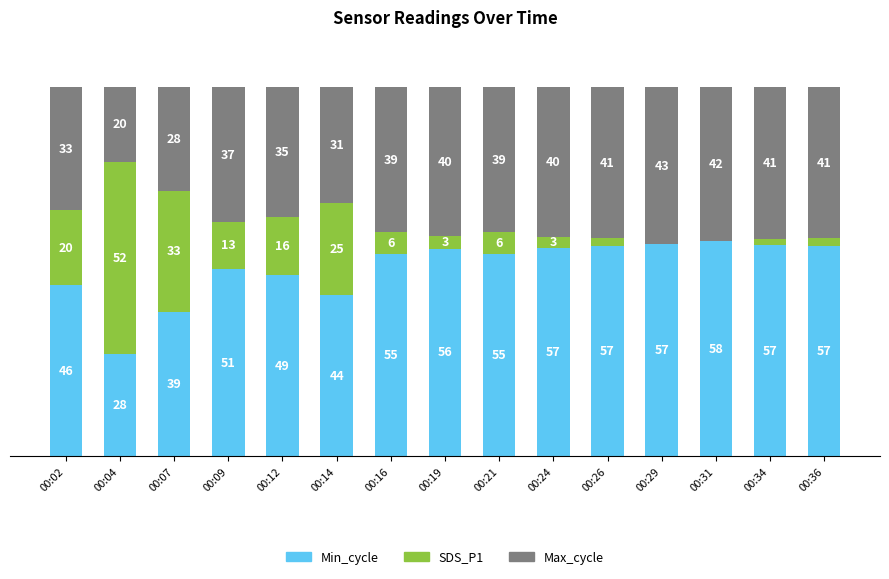

Are the bars grouped side by side (vs. stacked)?

No